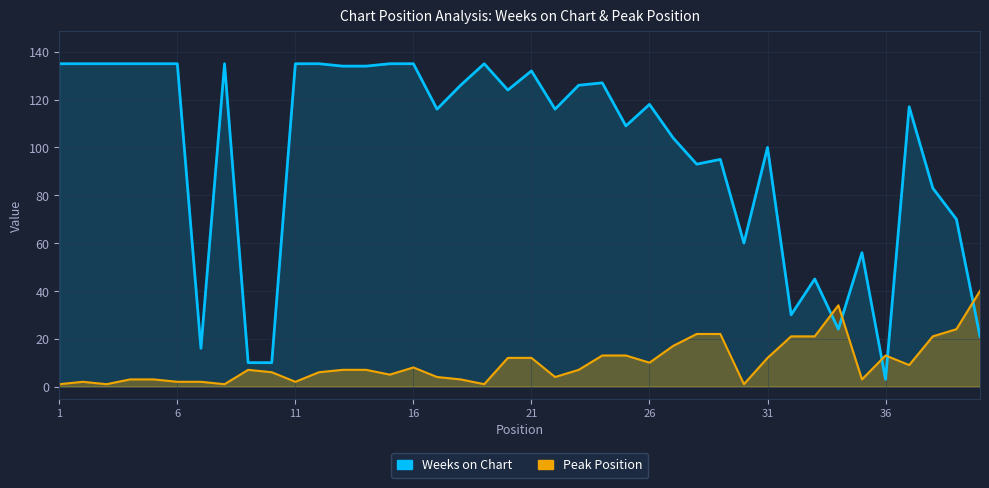

Reading right to left, extract all data points from this chart.

Weeks on Chart: 40=21	39=70	38=83	37=117	36=3	35=56	34=24	33=45	32=30	31=100	30=60	29=95	28=93	27=104	26=118	25=109	24=127	23=126	22=116	21=132	20=124	19=135	18=126	17=116	16=135	15=135	14=134	13=134	12=135	11=135	10=10	9=10	8=135	7=16	6=135	5=135	4=135	3=135	2=135	1=135
Peak Position: 40=40	39=24	38=21	37=9	36=13	35=3	34=34	33=21	32=21	31=12	30=1	29=22	28=22	27=17	26=10	25=13	24=13	23=7	22=4	21=12	20=12	19=1	18=3	17=4	16=8	15=5	14=7	13=7	12=6	11=2	10=6	9=7	8=1	7=2	6=2	5=3	4=3	3=1	2=2	1=1